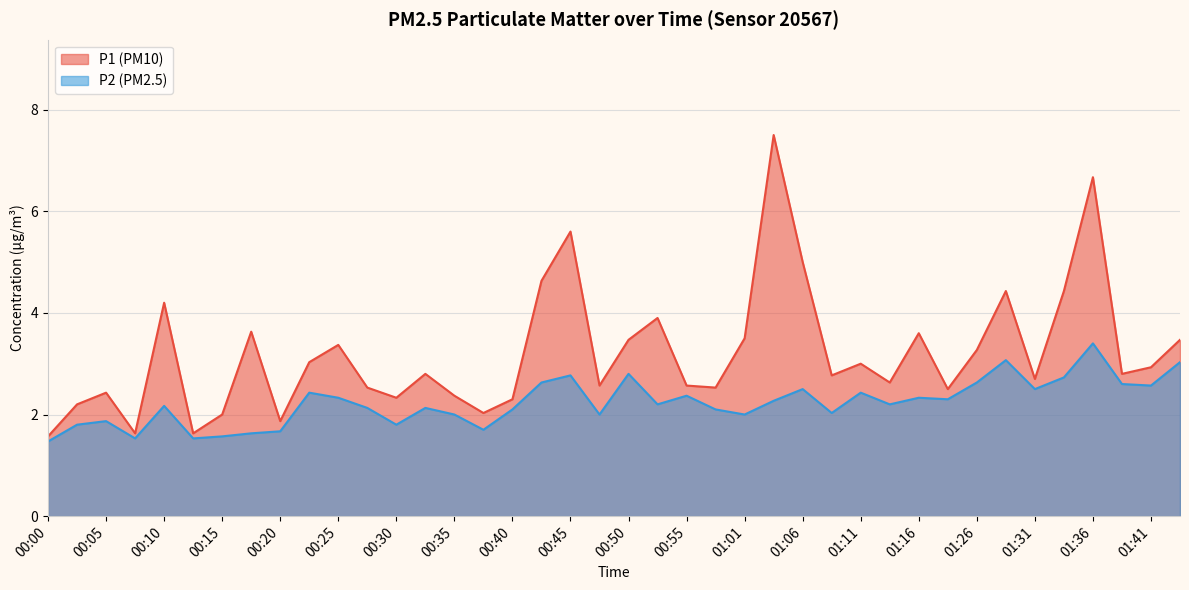

At which label is P1 closest to 4?

00:53